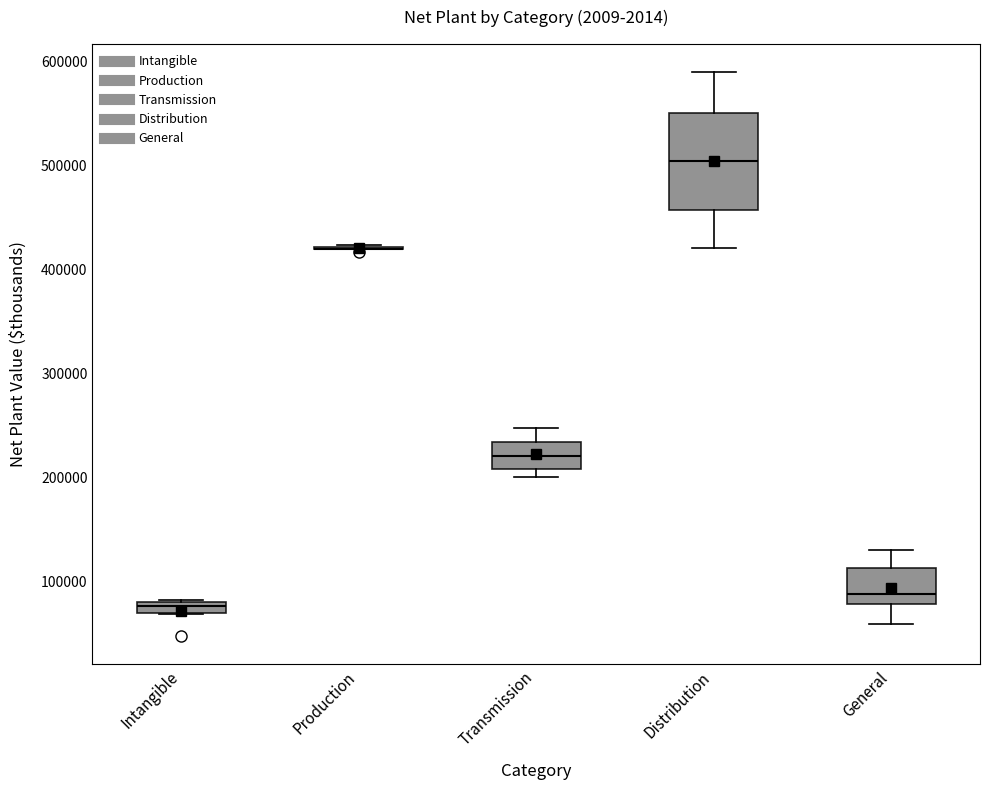

Which box is the tallest, from its lower edge to its upper edge?

Distribution